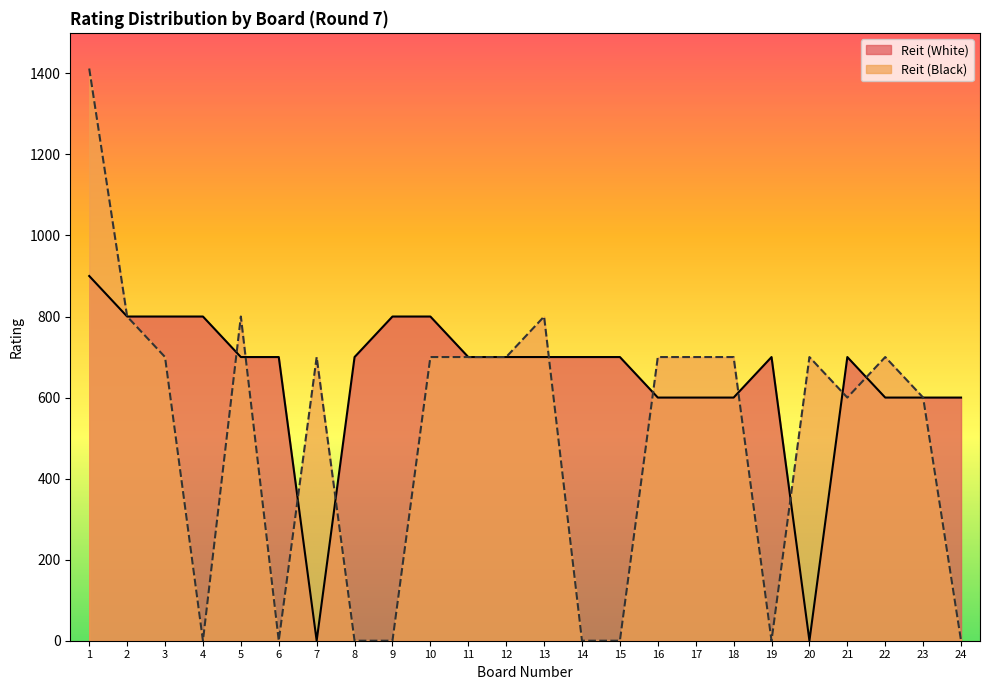

How many values in the Reit (White) series exceed 700?

6